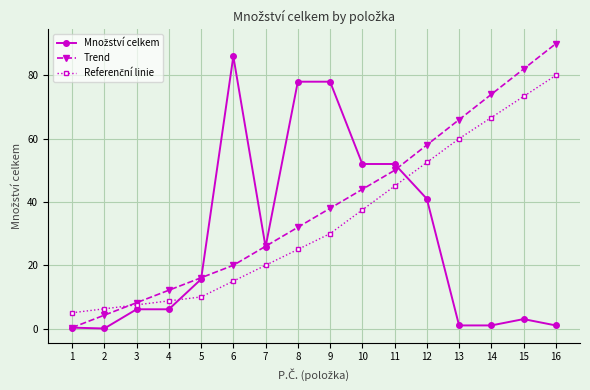

What is the spread (max minus min) of values at 16?

89.0